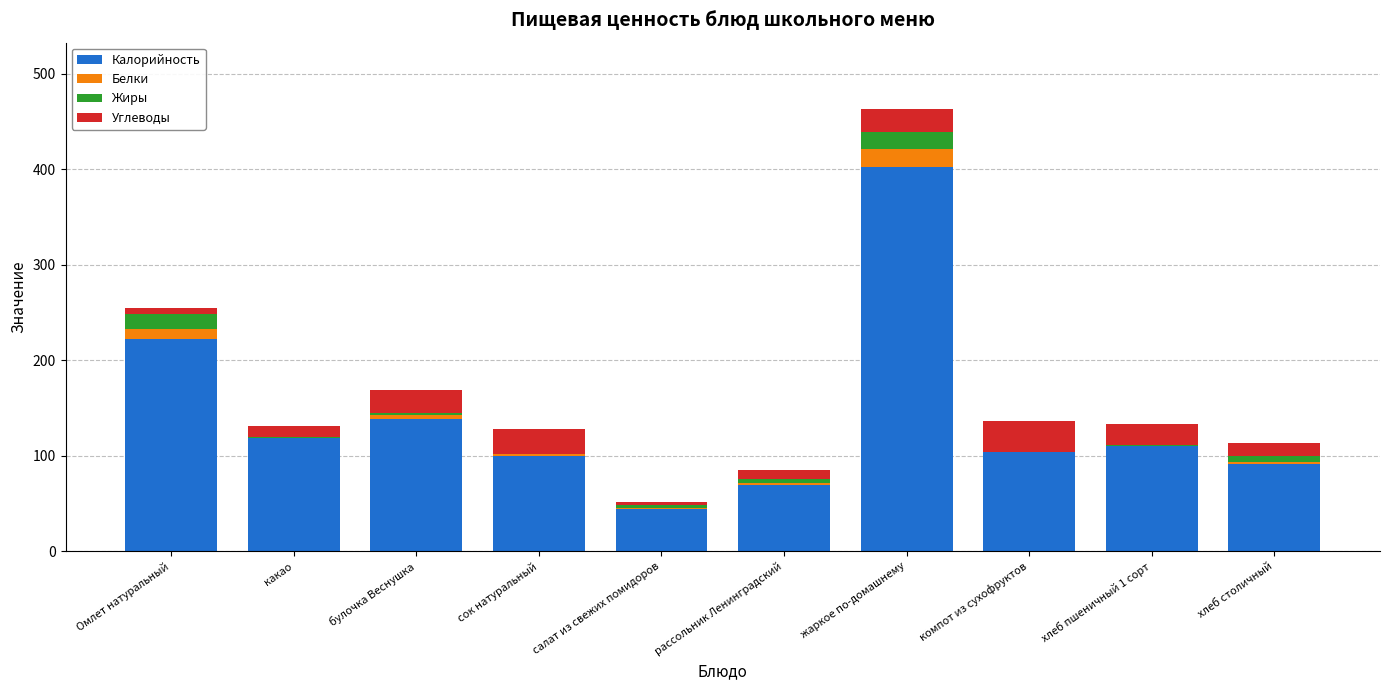

At which category is the sum across all series the highest?

жаркое по-домашнему